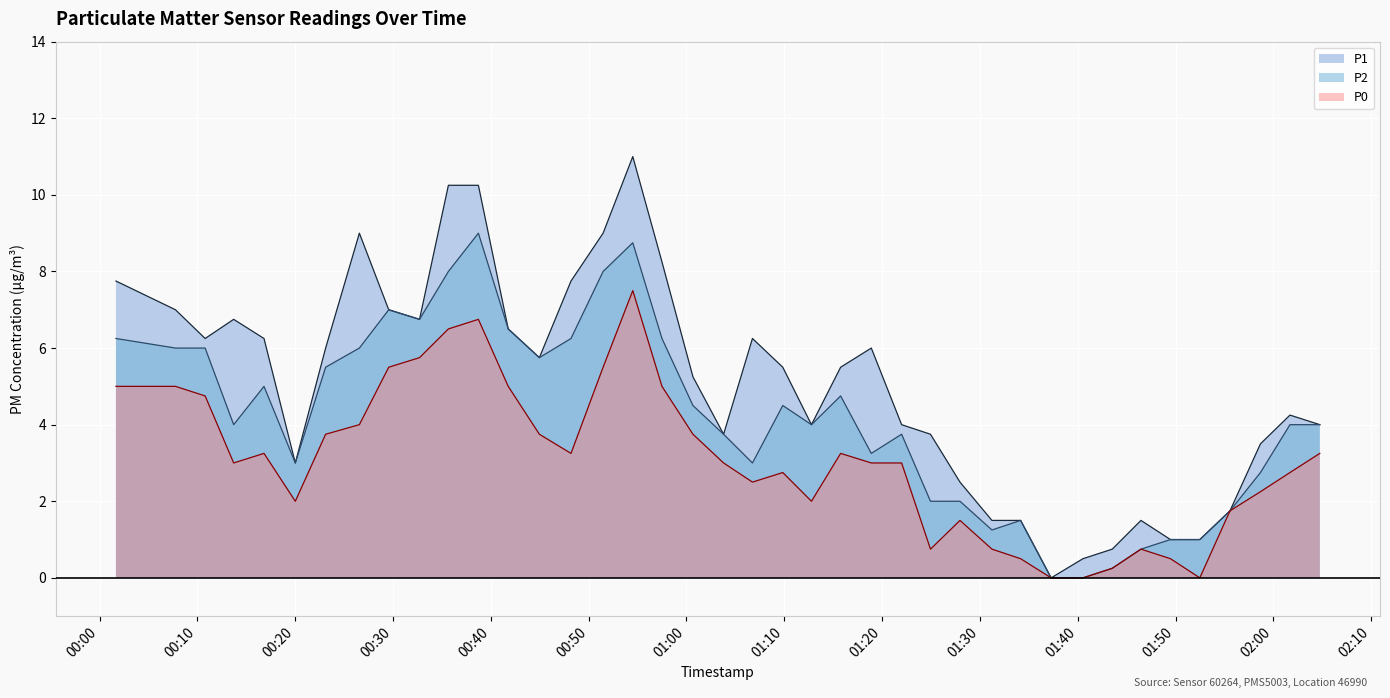

Does the chart display data point markers on the line(s)?

No